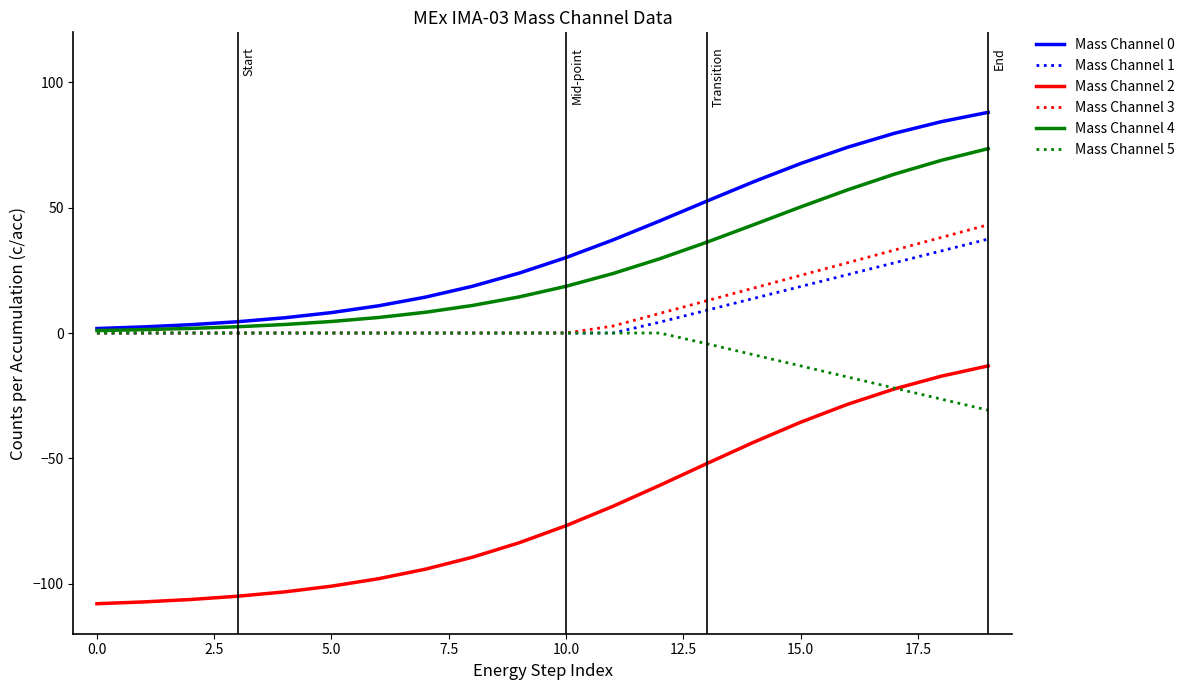

What is the minimum value for Mass Channel 0?

1.8